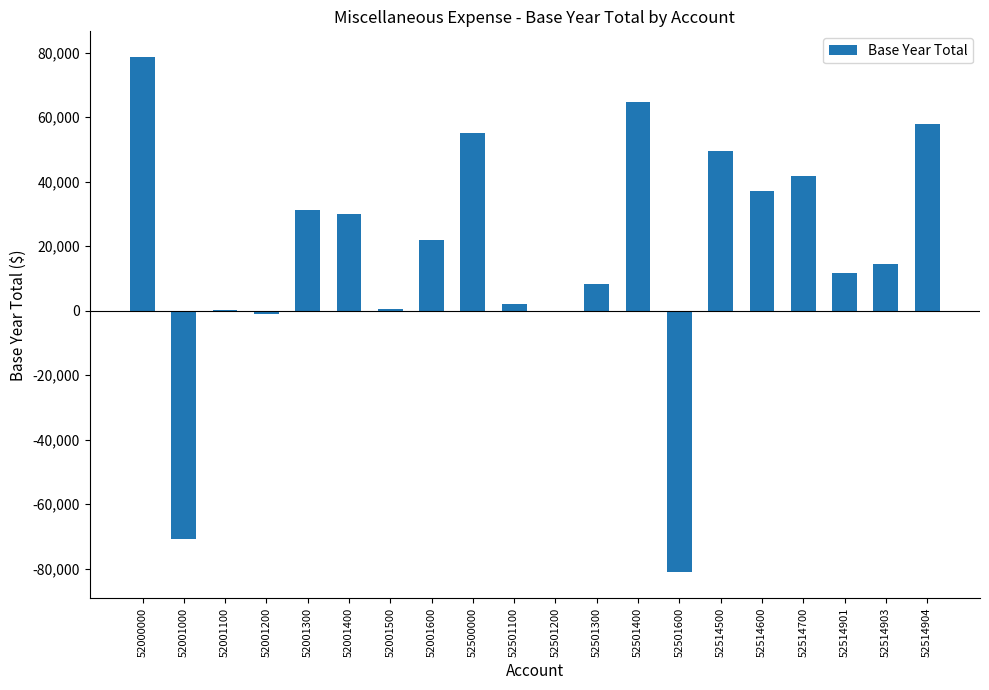

Read the value at 52001200.

-1088.0